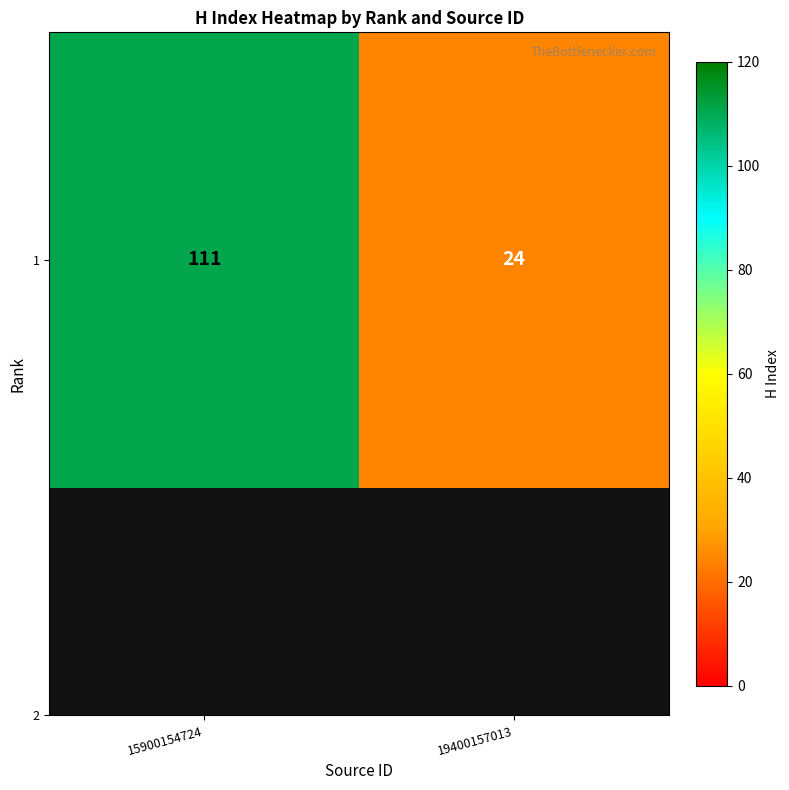

What value does the data have at 19400157013?

24